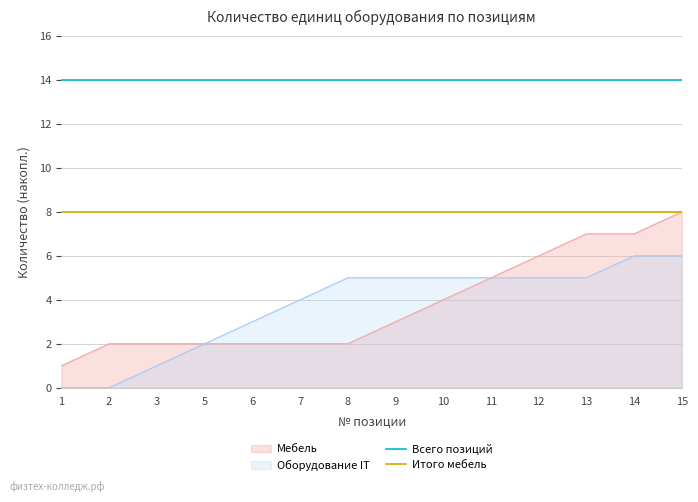

True or false: Итого мебель has a value of 12 at 1.

False